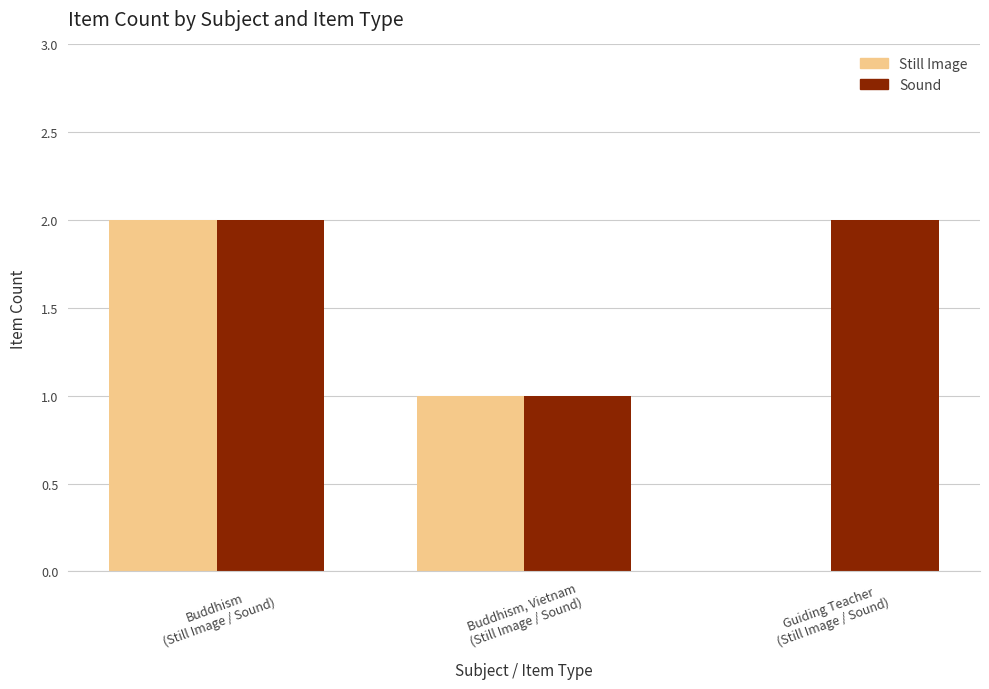

Are the bars grouped side by side (vs. stacked)?

Yes